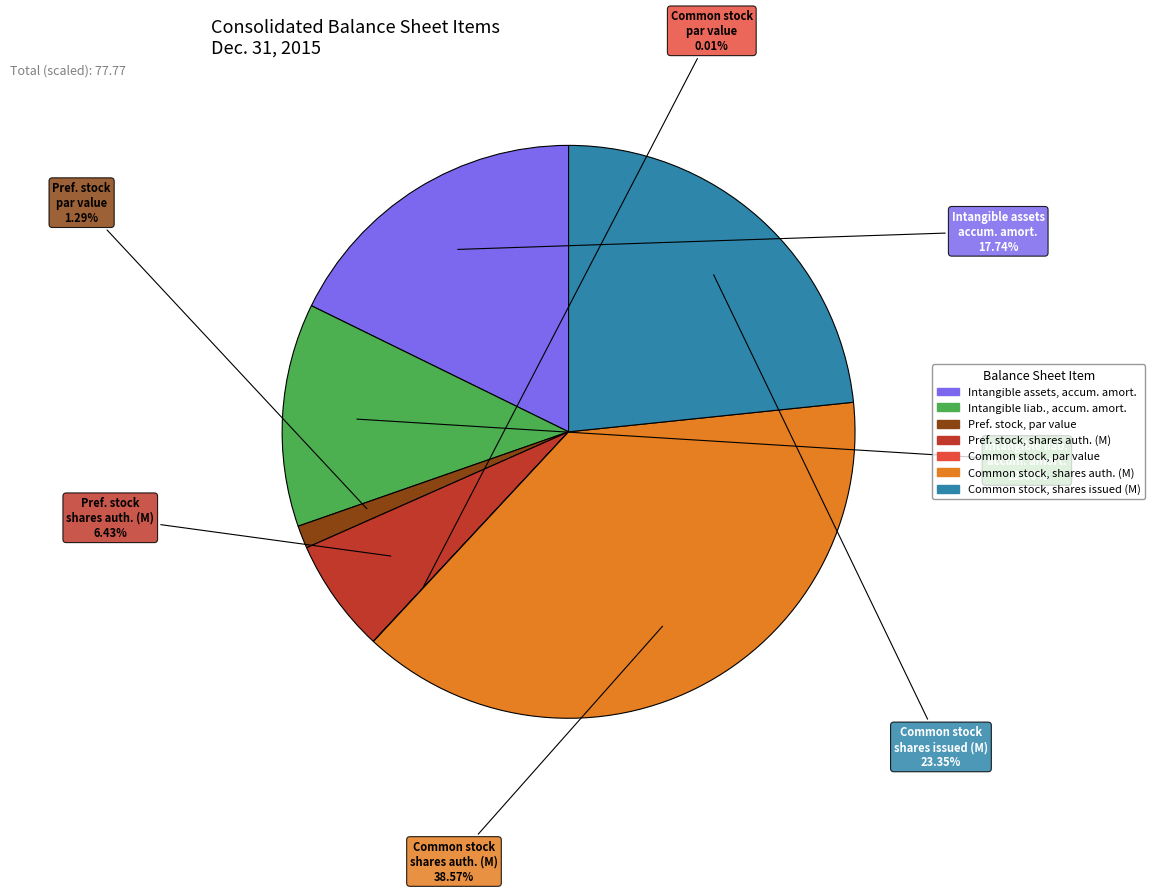

Is there any slice that represents more than half of the pie?

No